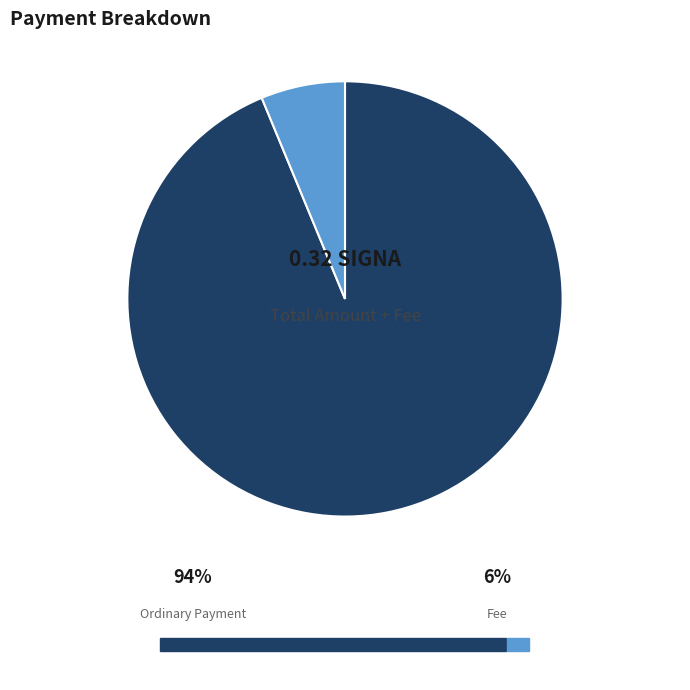

Rank the categories by value from highest to lowest.

Ordinary Payment (0.3), Fee (0.02)